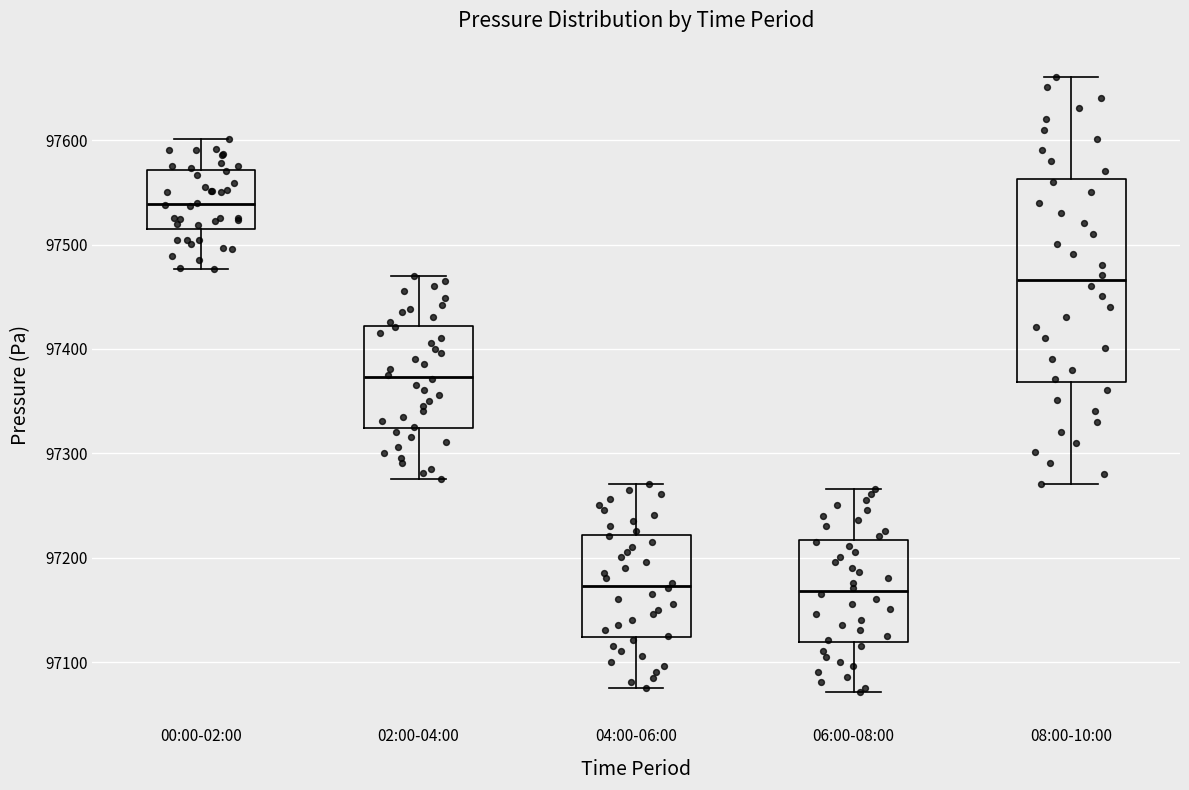

Where does the lower whisker of the box for 08:00-10:00 end on the y-axis? The values are not printed on the chart, so give them approximately, as read against the axis.

97270